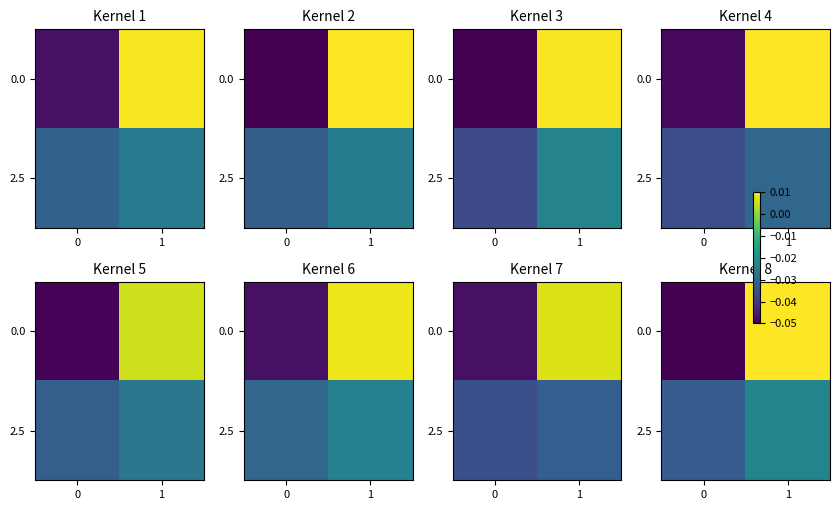

How many distinct data groups are displayed?

2